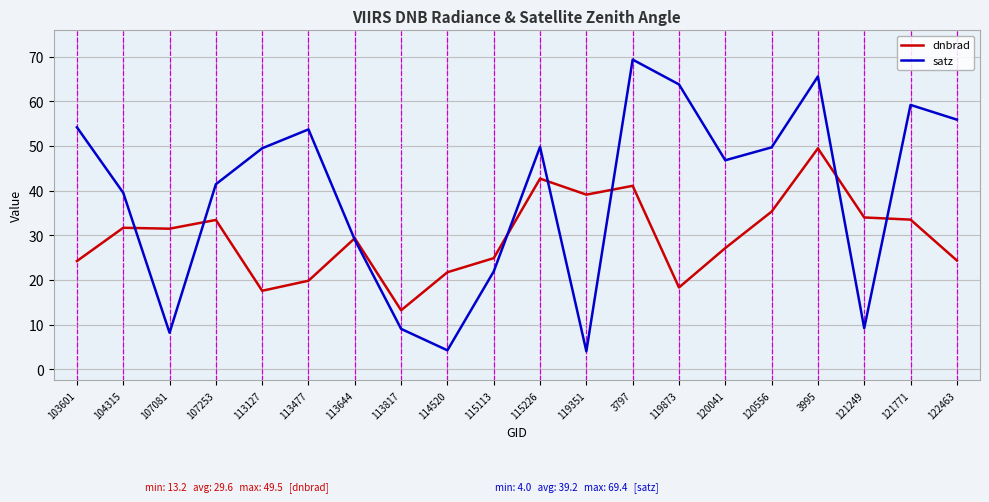

The value of dnbrad at 120041 is 46.9. True or false?

False